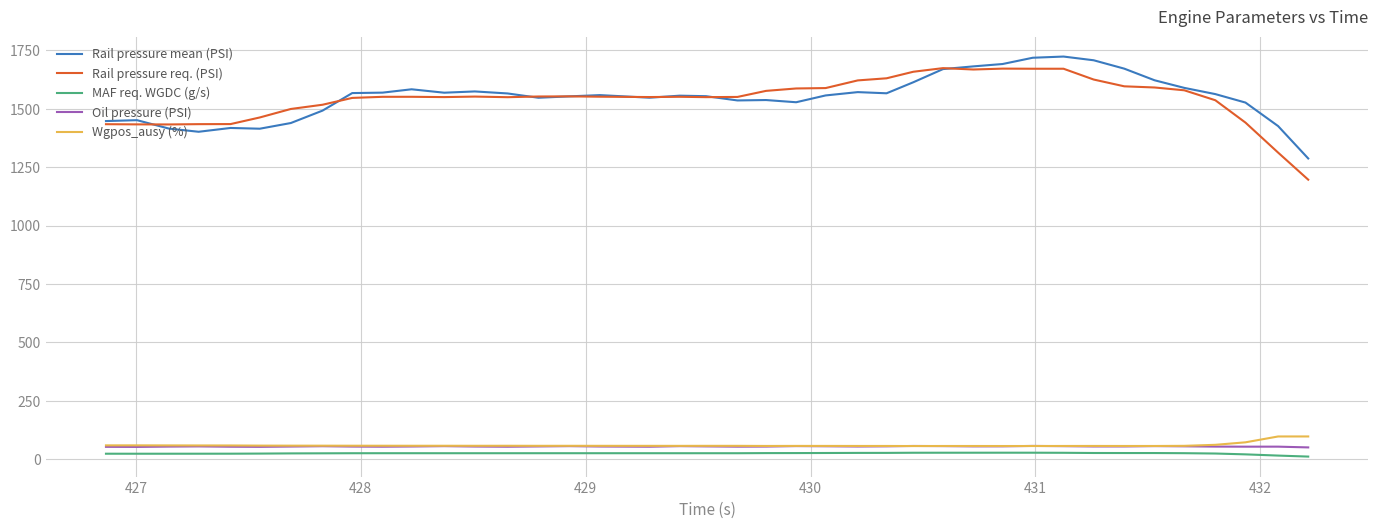

Which series has the widest spread of values?

Rail pressure req. (PSI)